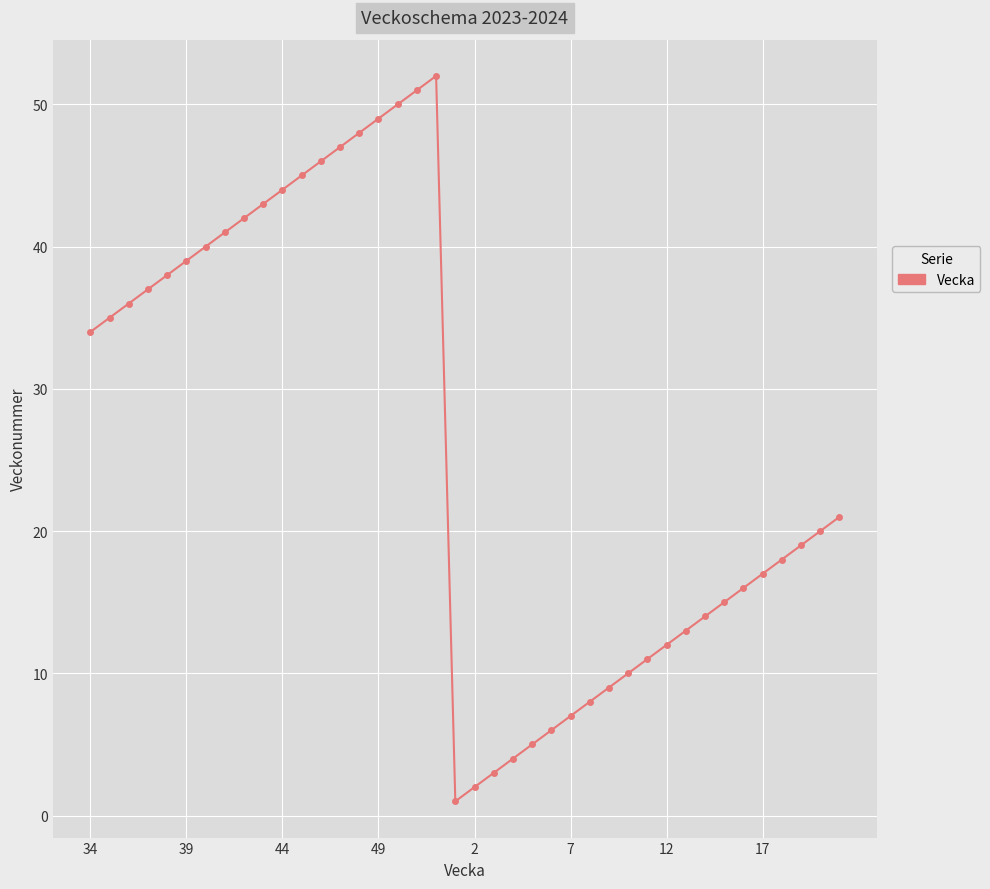

How many values are below 21?

20